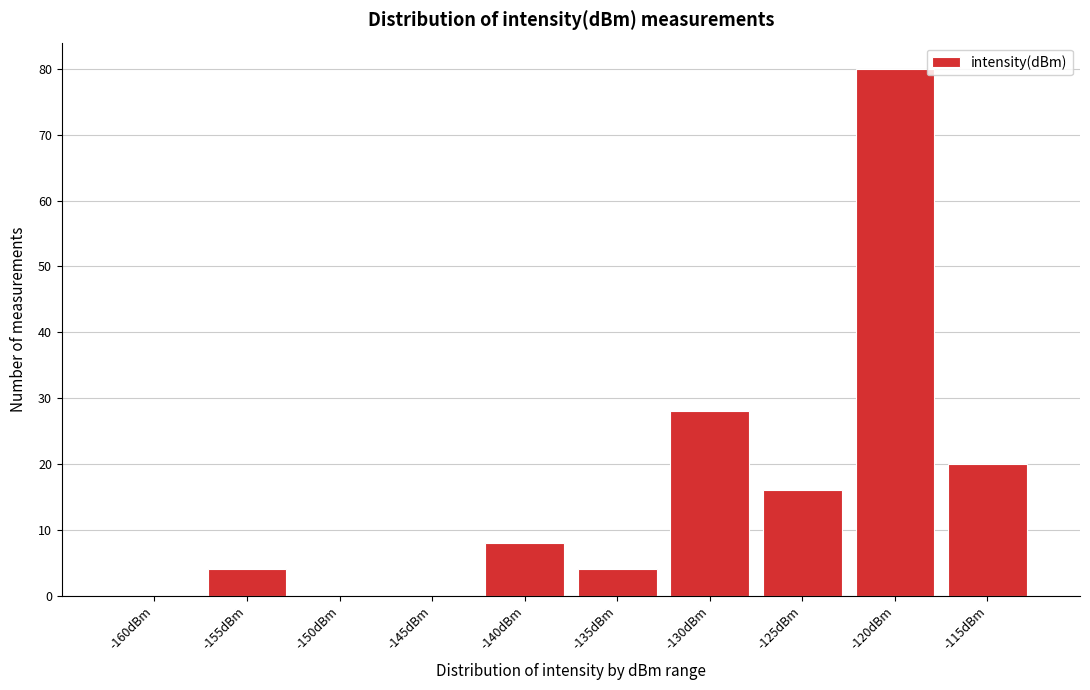

Reading left to right, extract all data points from this chart.

-160dBm=0	-155dBm=4	-150dBm=0	-145dBm=0	-140dBm=8	-135dBm=4	-130dBm=28	-125dBm=16	-120dBm=80	-115dBm=20